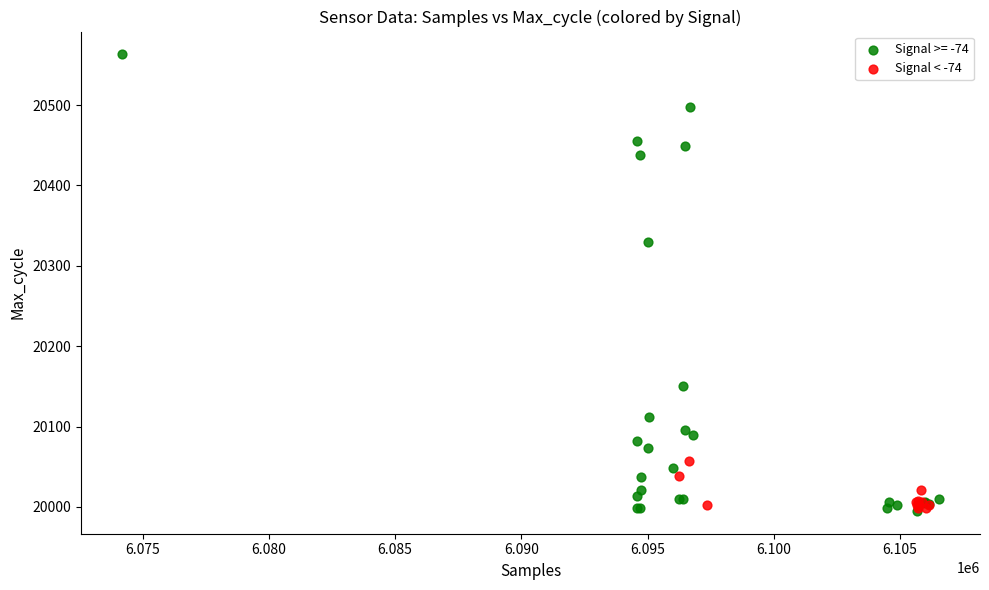

Which series reaches the maximum Y coordinate?

Signal >= -74